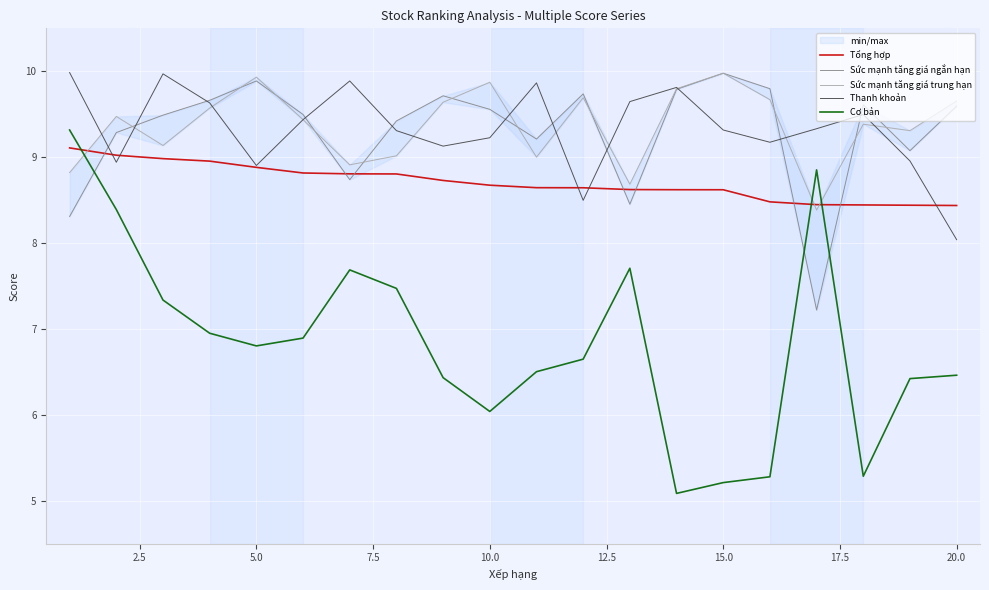

Is the value of Tổng hợp at 10.0 greater than the value of Cơ bản at 10.0?

Yes